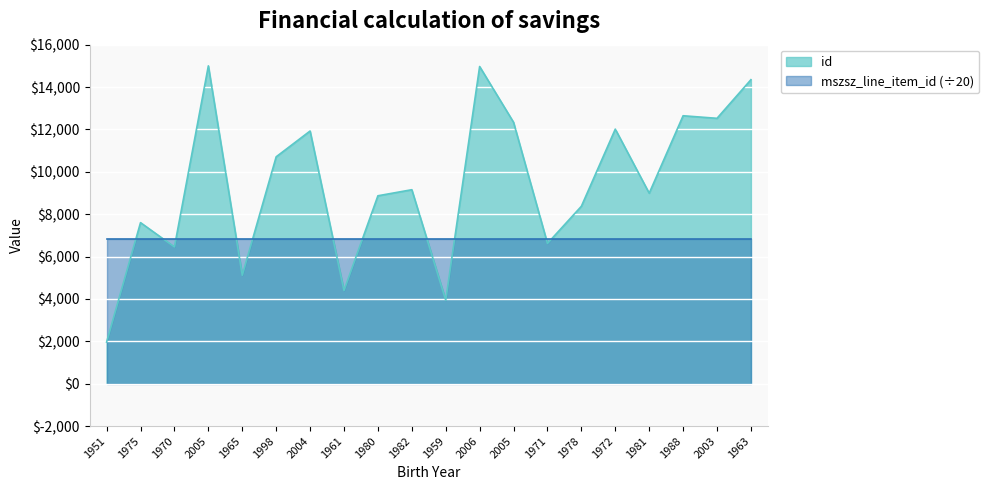

What is the difference between the values at 2004 and 2003?

599